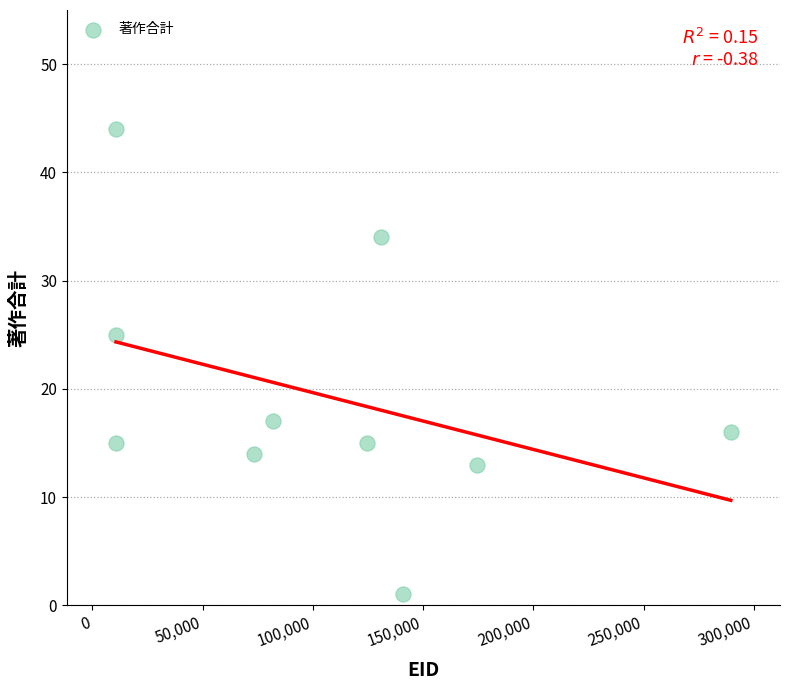

What Y value in the scatter plot is closest to 22?

25